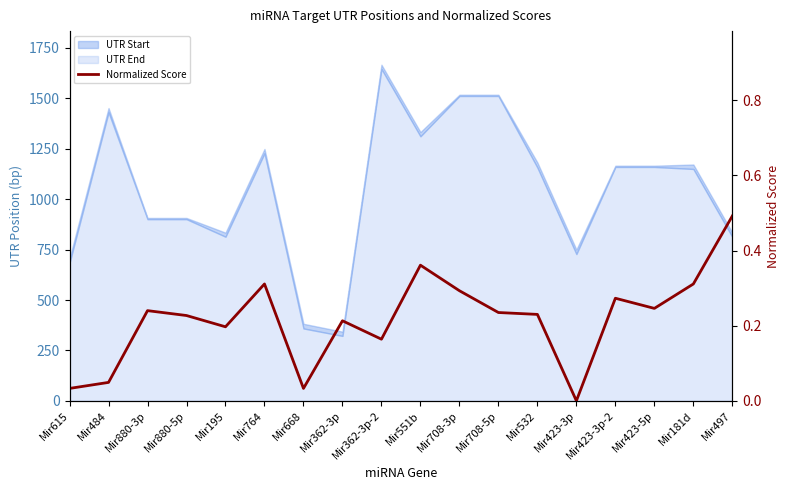

Rank the categories by value from highest to lowest.

Mir497, Mir551b, Mir764, Mir181d, Mir708-3p, Mir423-3p-2, Mir423-5p, Mir880-3p, Mir708-5p, Mir532, Mir880-5p, Mir362-3p, Mir195, Mir362-3p-2, Mir484, Mir615, Mir668, Mir423-3p